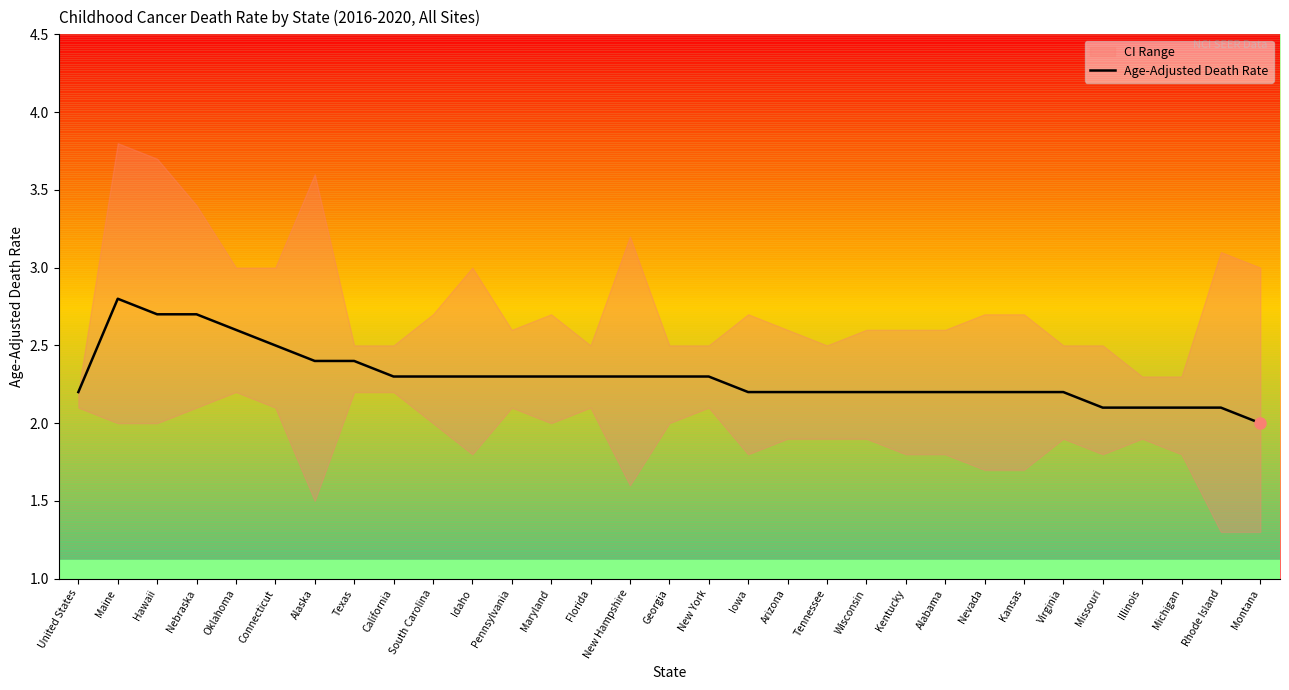

Rank the categories by value from highest to lowest.

Maine, Hawaii, Nebraska, Oklahoma, Connecticut, Alaska, Texas, California, South Carolina, Idaho, Pennsylvania, Maryland, Florida, New Hampshire, Georgia, New York, United States, Iowa, Arizona, Tennessee, Wisconsin, Kentucky, Alabama, Nevada, Kansas, Virginia, Missouri, Illinois, Michigan, Rhode Island, Montana